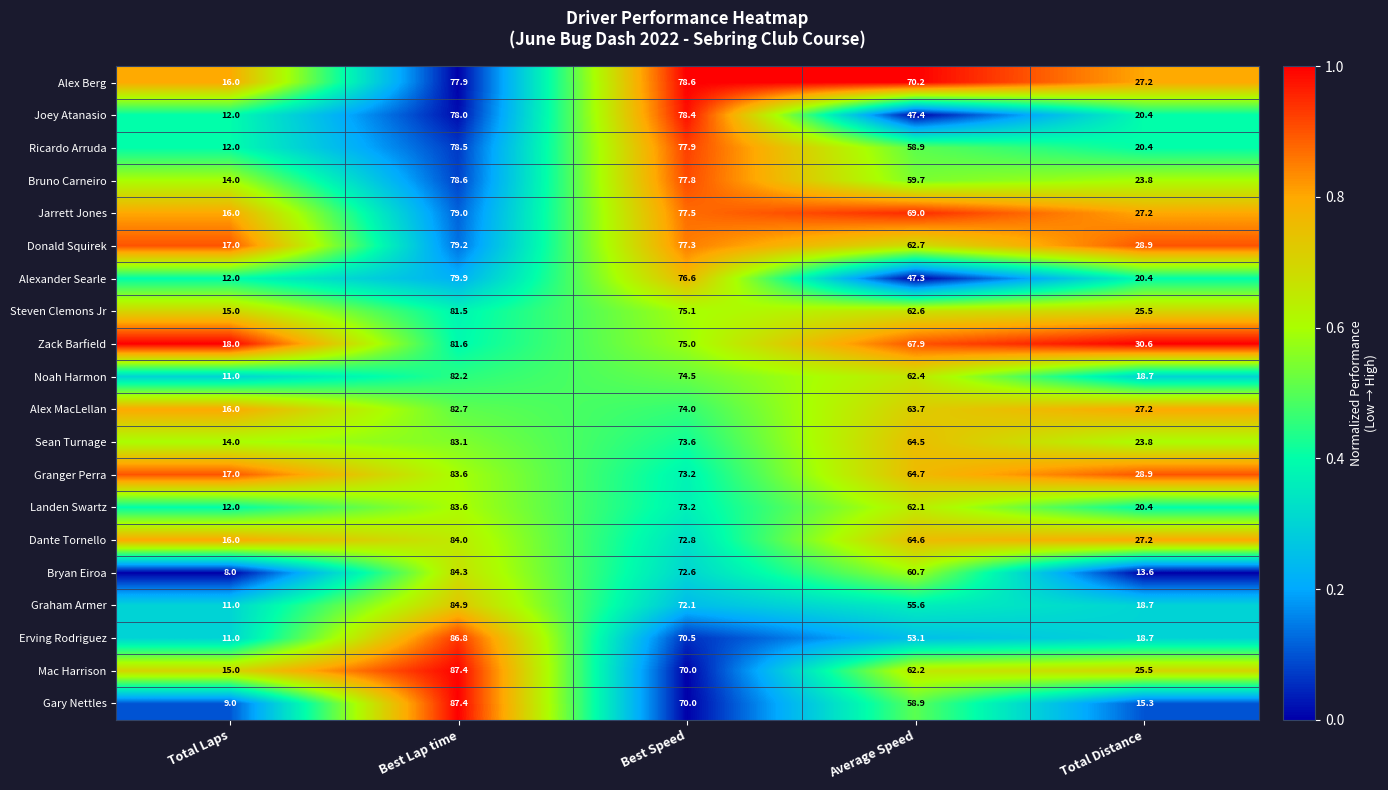

What is the minimum value for Noah Harmon?

11.0